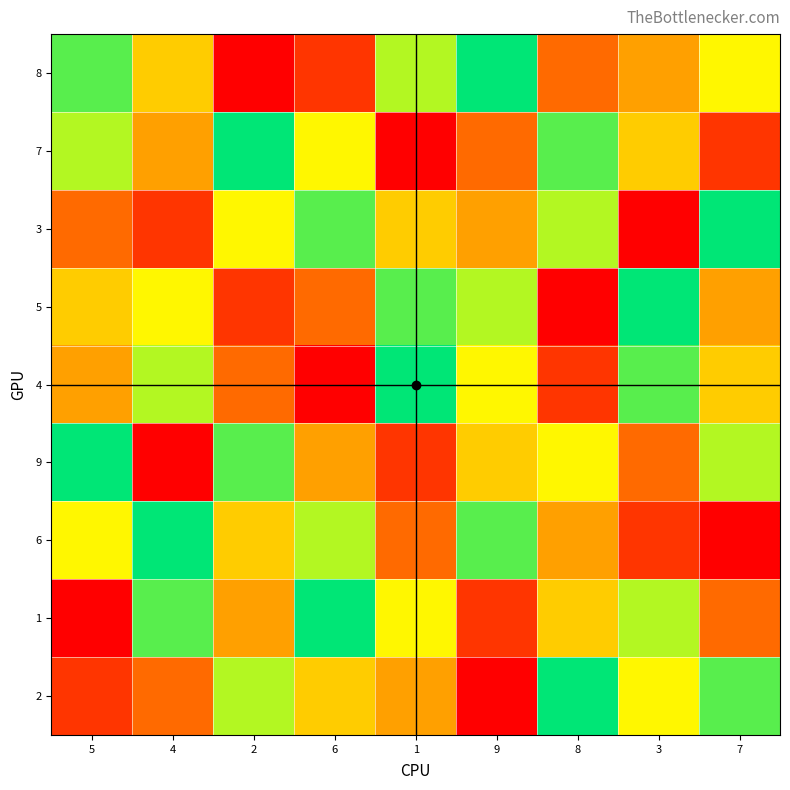

Between 5 and 6, which is larger?

5